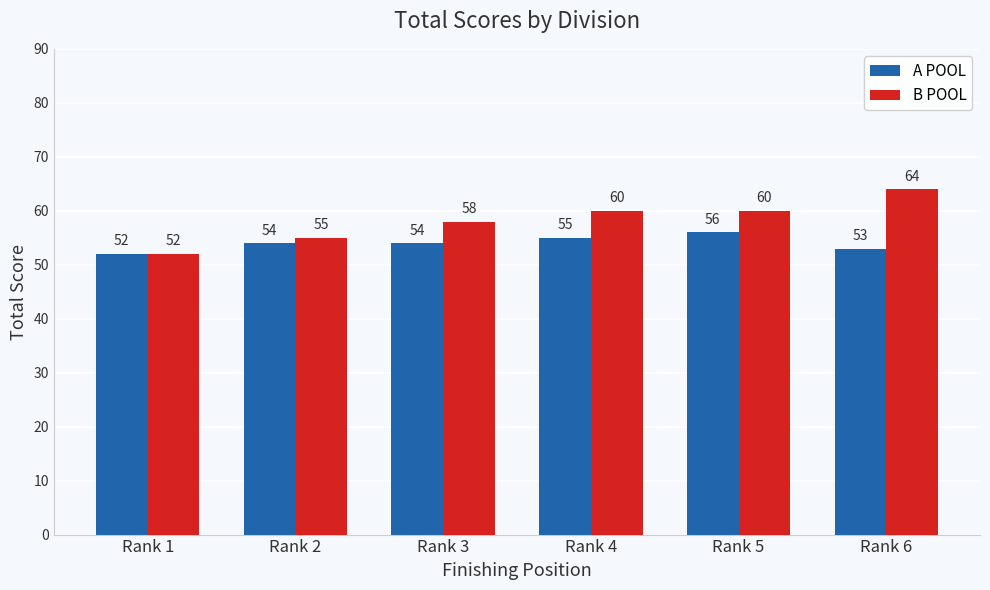

Which series has the largest total across all categories?

B POOL